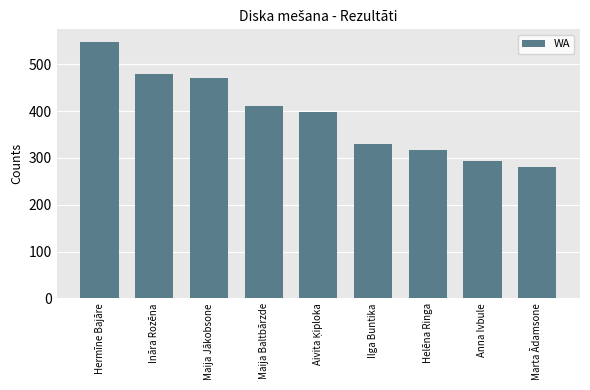

What is the minimum value shown in the chart?

280